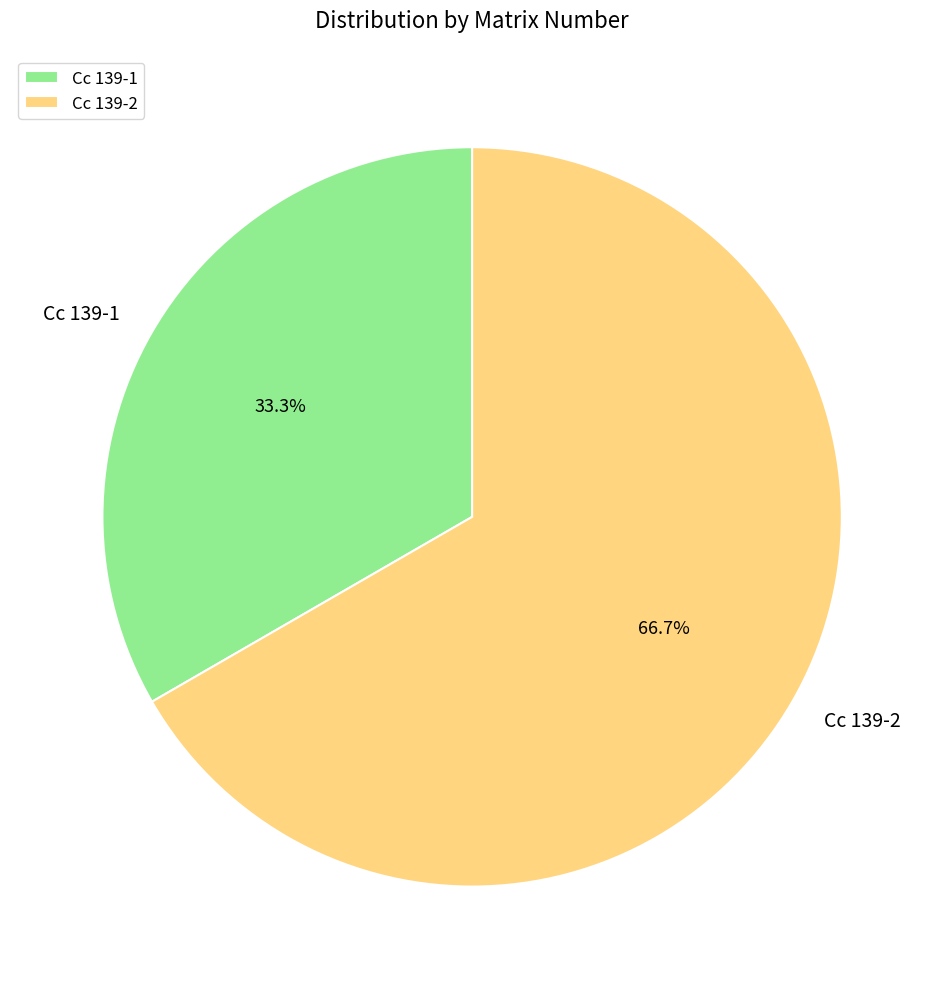

Which slice represents more than half of the pie?

Cc 139-2